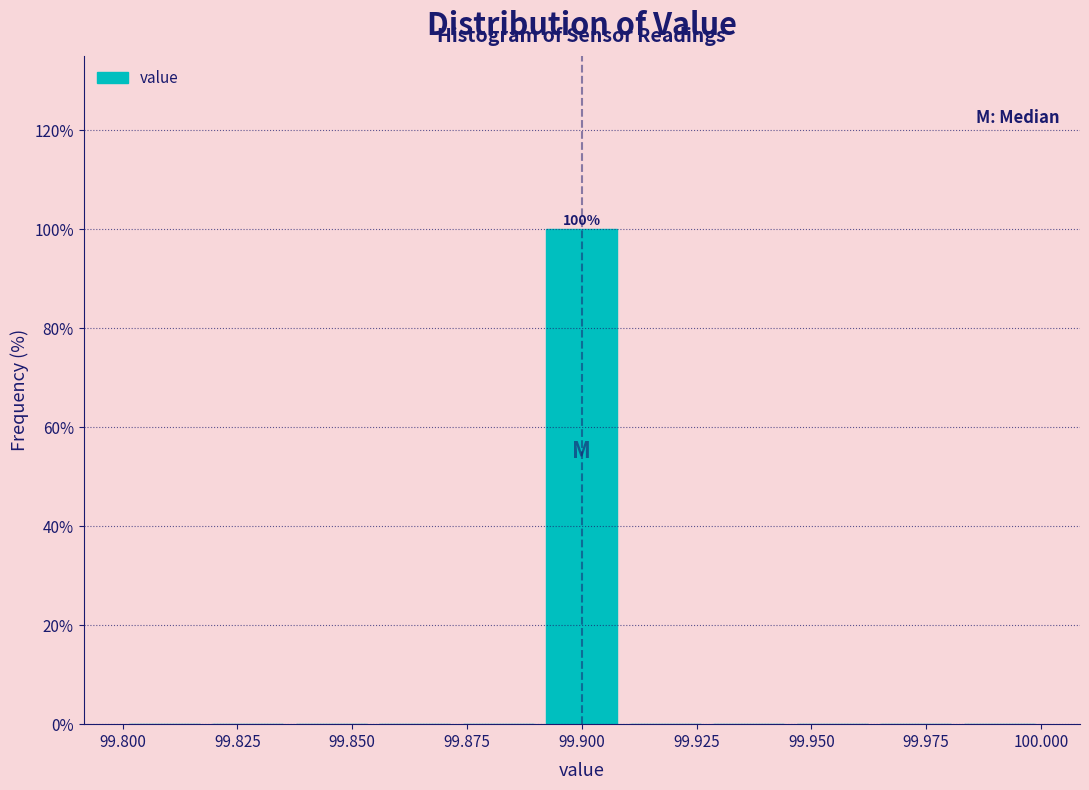

Read against the x-axis, roughly where is the centre of the tallest bar?

99.900